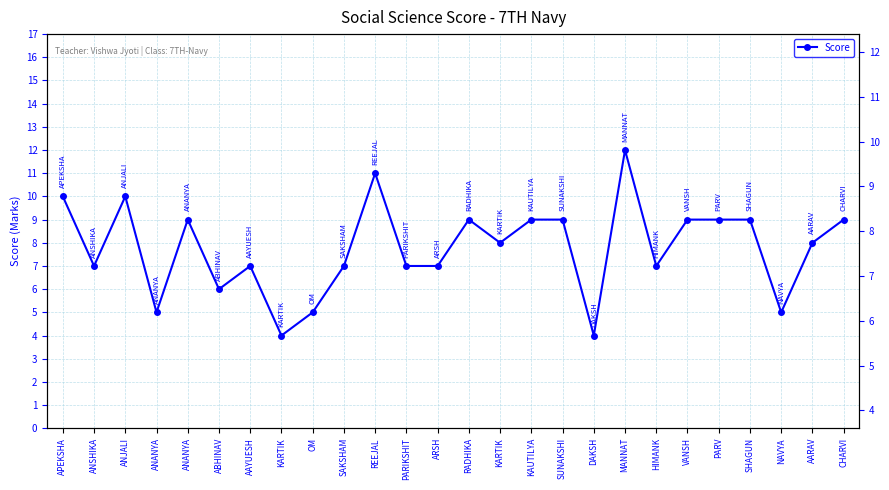

What value does the data have at KARTIK?

4